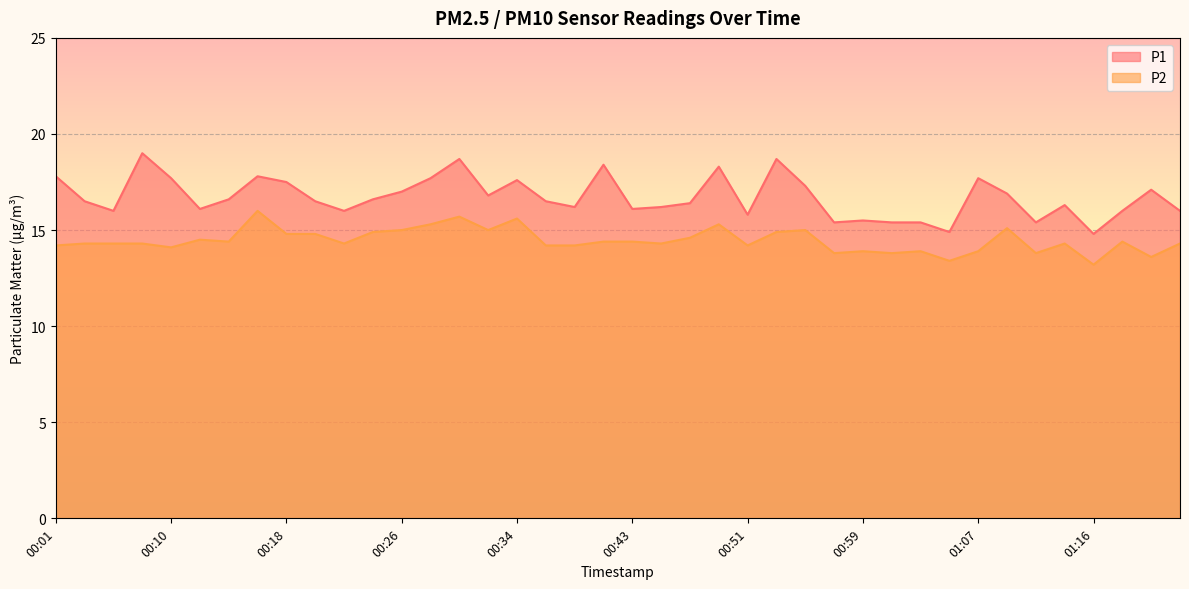

Where is the first local maximum for P1?

00:08